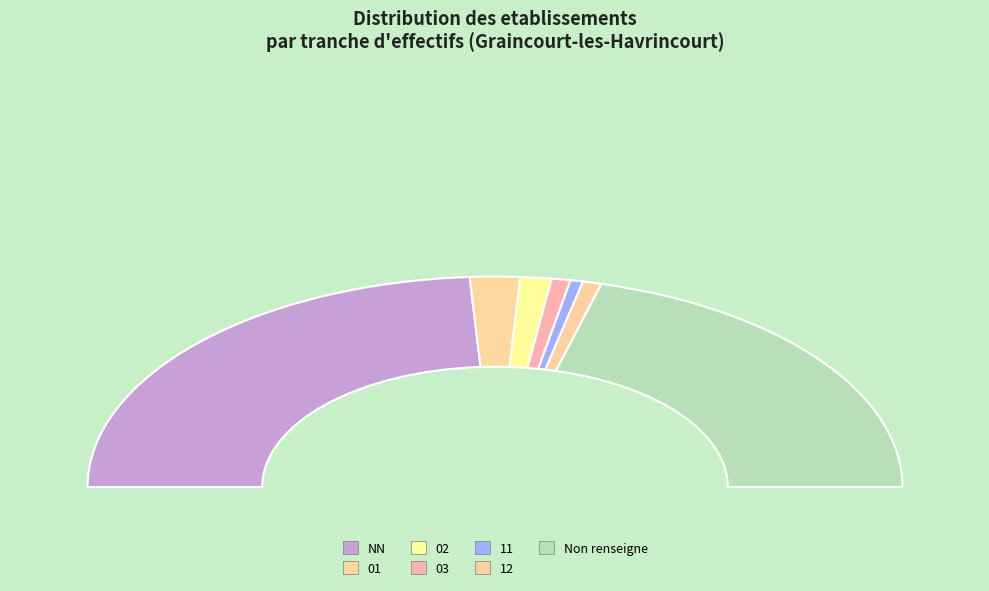

How many slices are in this pie chart?

7